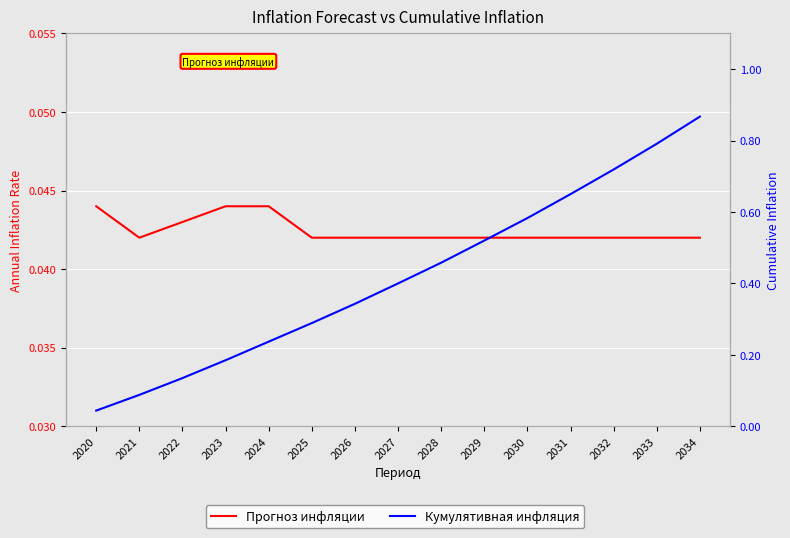

At how many categories does at least one series exceed 0?

15